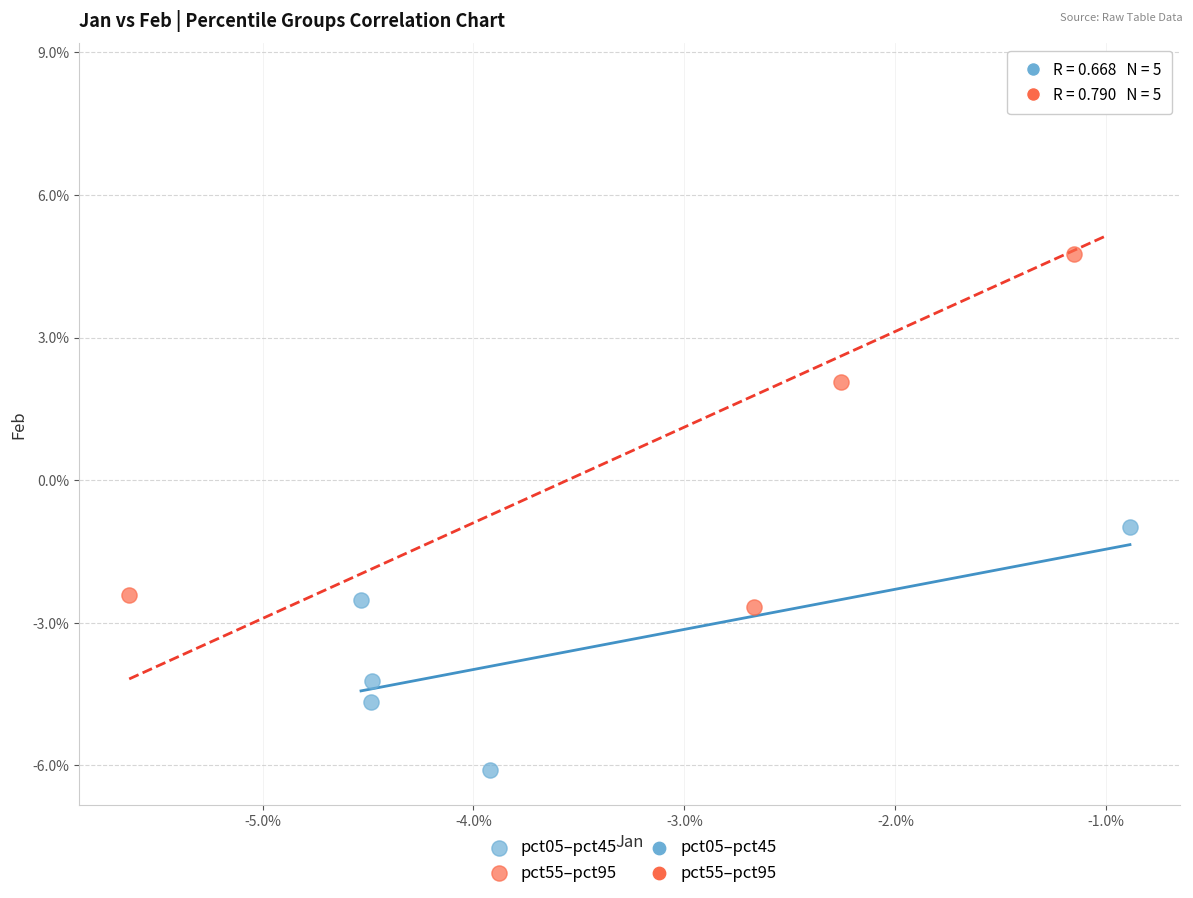

Which series contains the highest Y value?

pct55–pct95